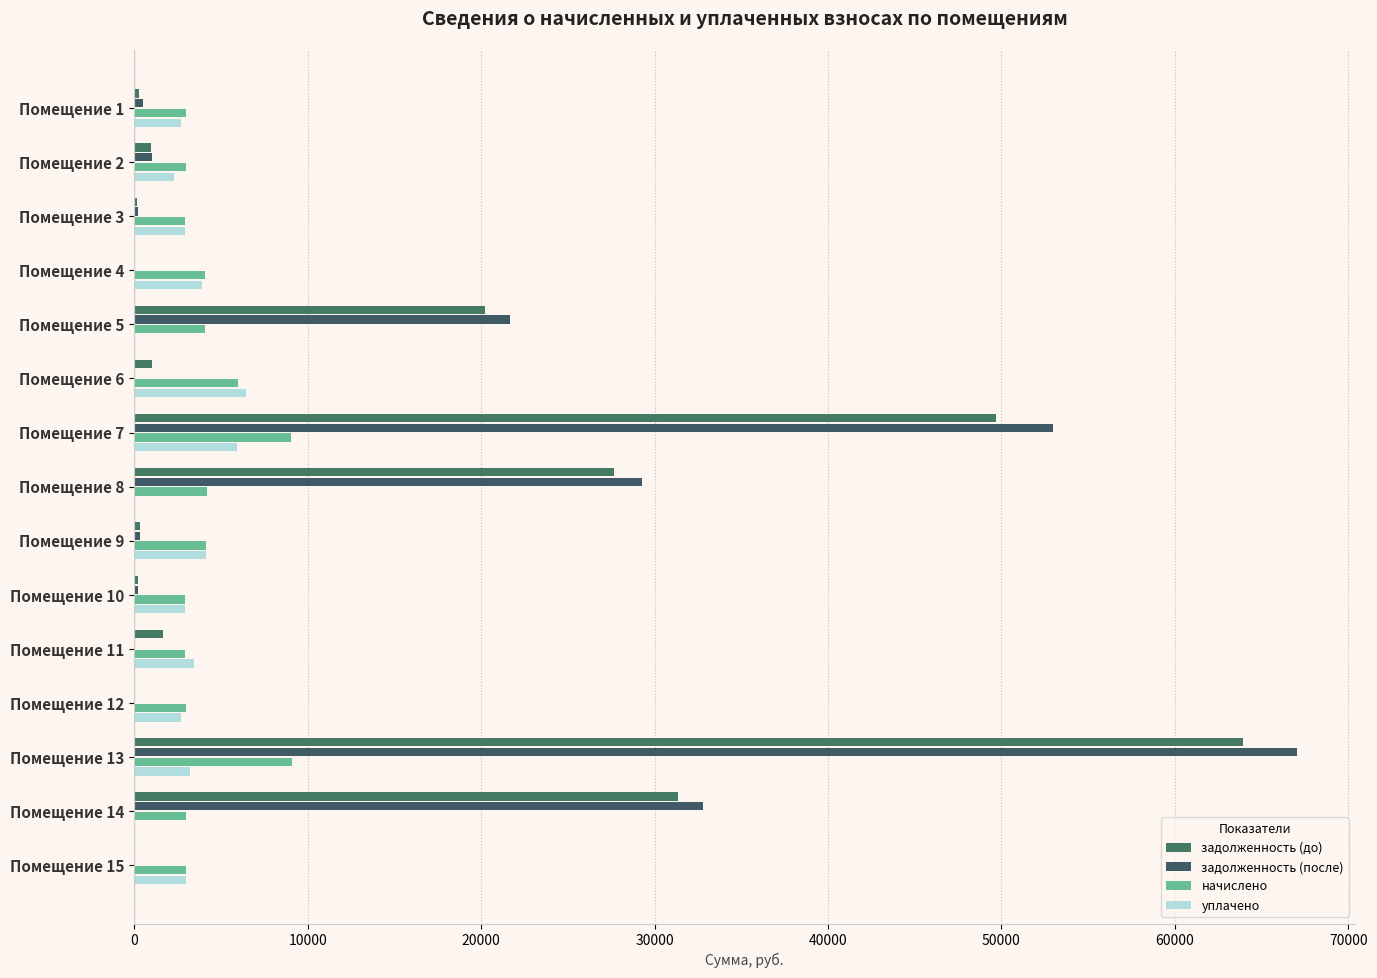

Which series has the largest range (max minus min)?

задолженность (после)